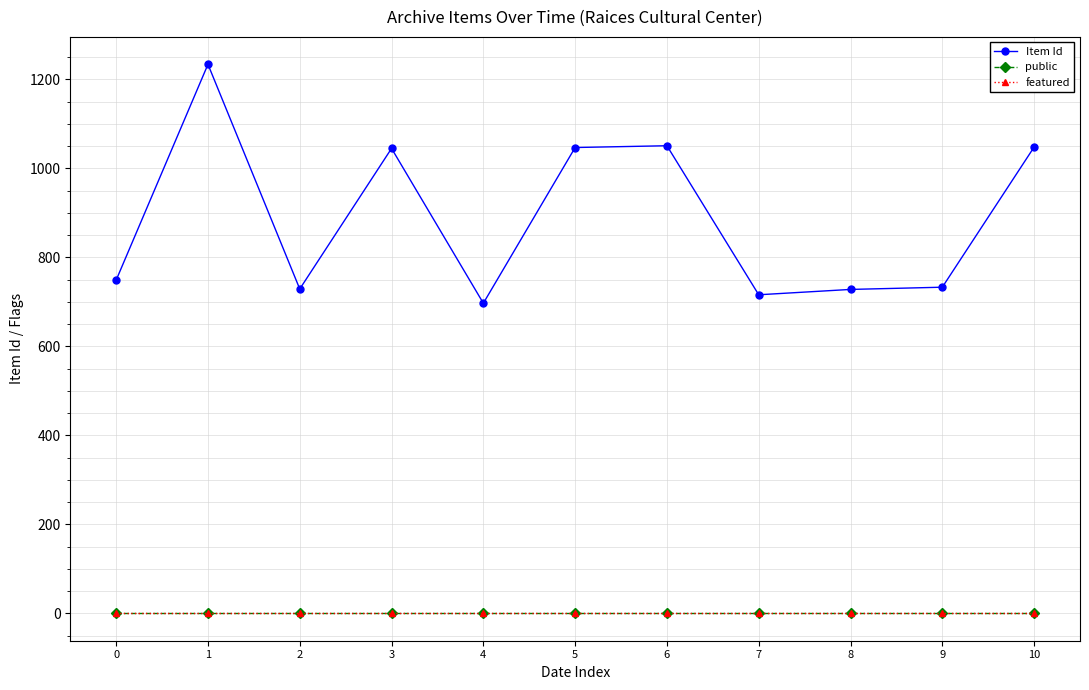

At how many categories does at least one series exceed 906?

5